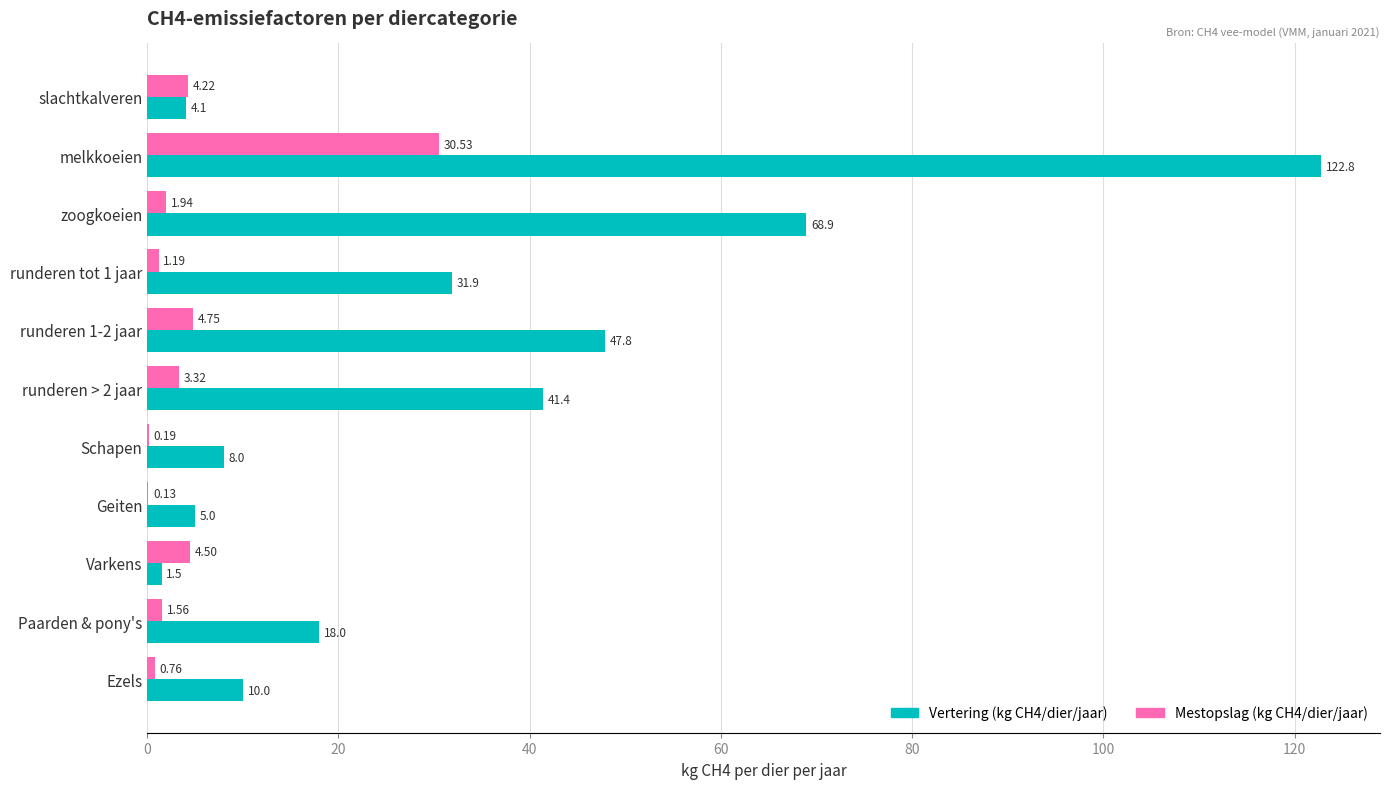

What is the sum of all Vertering (kg CH4/dier/jaar) values?

359.4